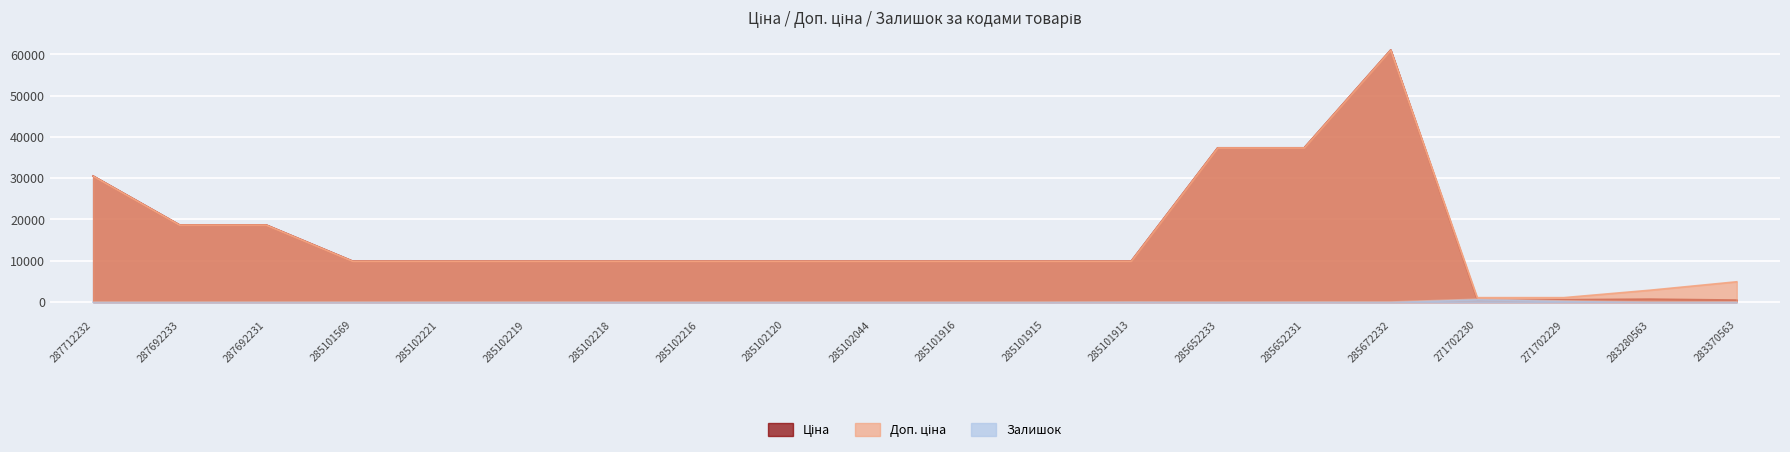

Which category has the highest value in the Залишок series?

271702230